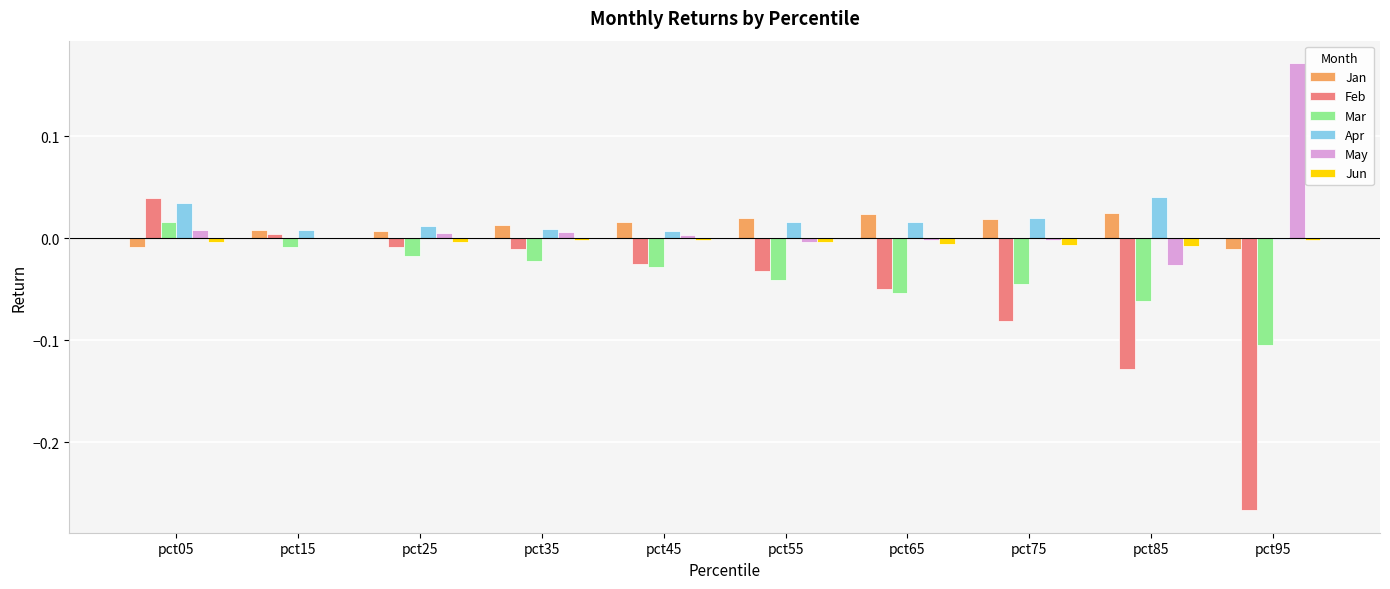

Are the bars horizontal?

No